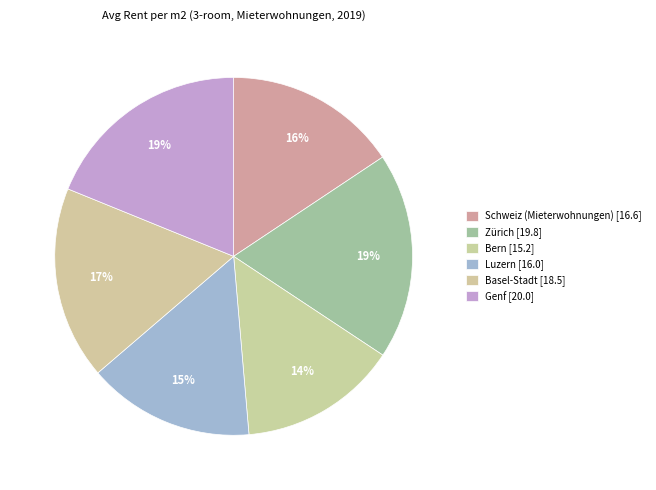

Rank the categories by value from lowest to highest.

Bern, Luzern, Schweiz (Mieterwohnungen), Basel-Stadt, Zürich, Genf